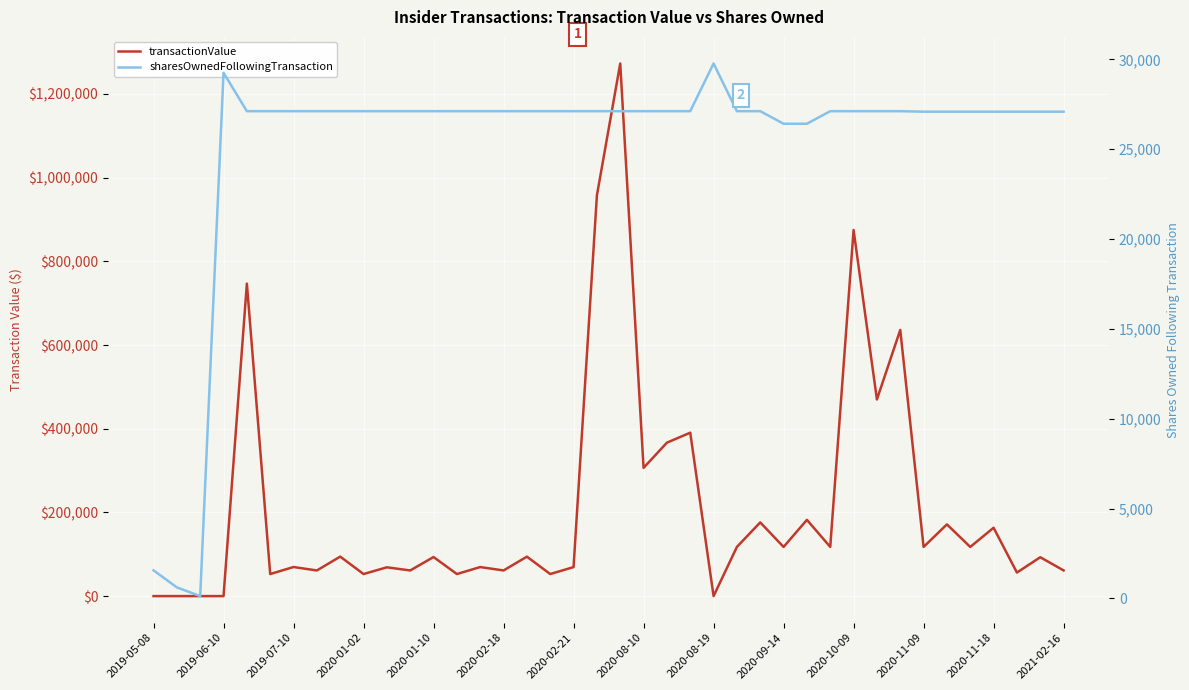

What is the total value across all series at 2020-08-10?

333537